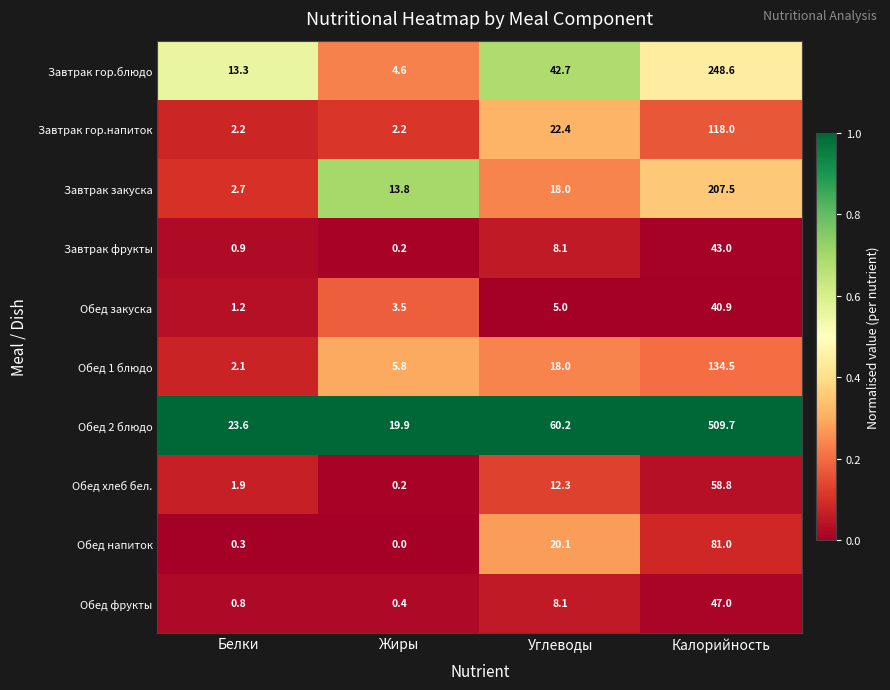

At how many categories does at least one series exceed 0?

4